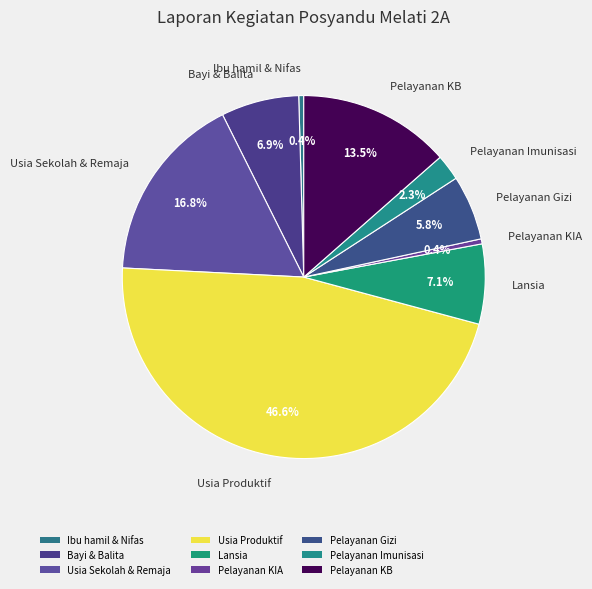

How many slices are in this pie chart?

9